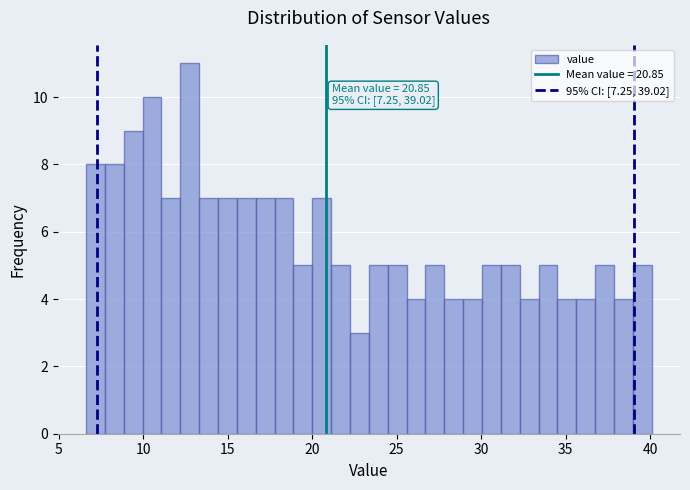

Read against the x-axis, roughly where is the centre of the tallest bar?

13.0